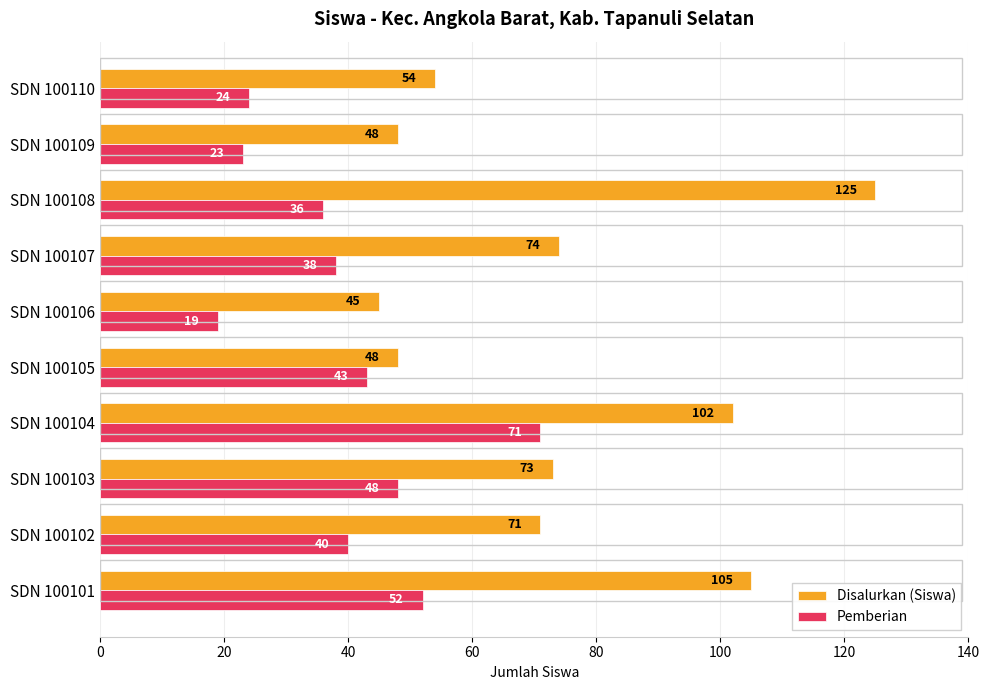

How many data points does each series have?

10